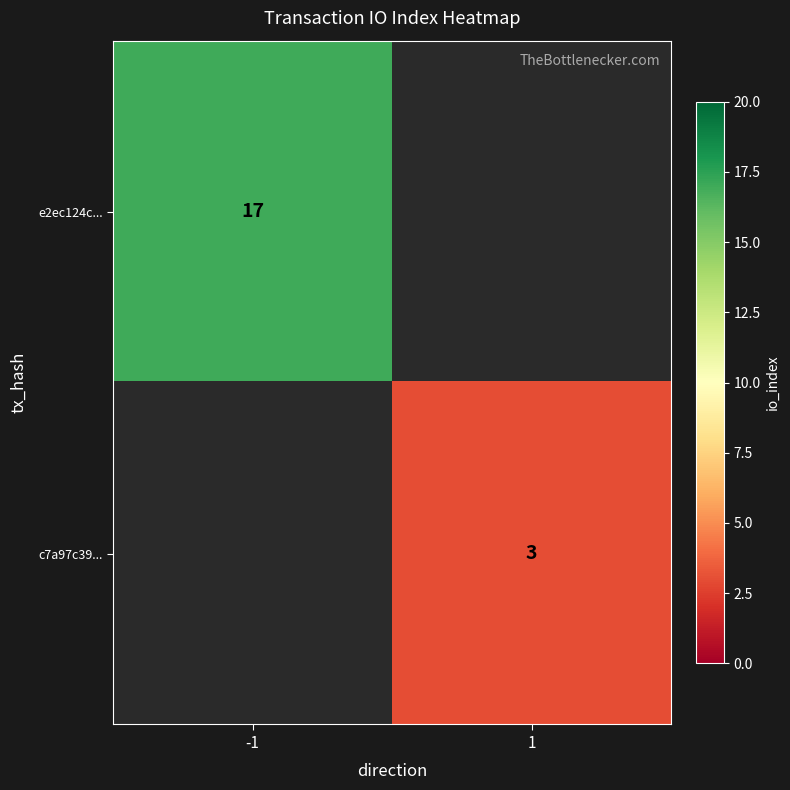

Is it true that e2ec124c... equals 17 at -1?

True